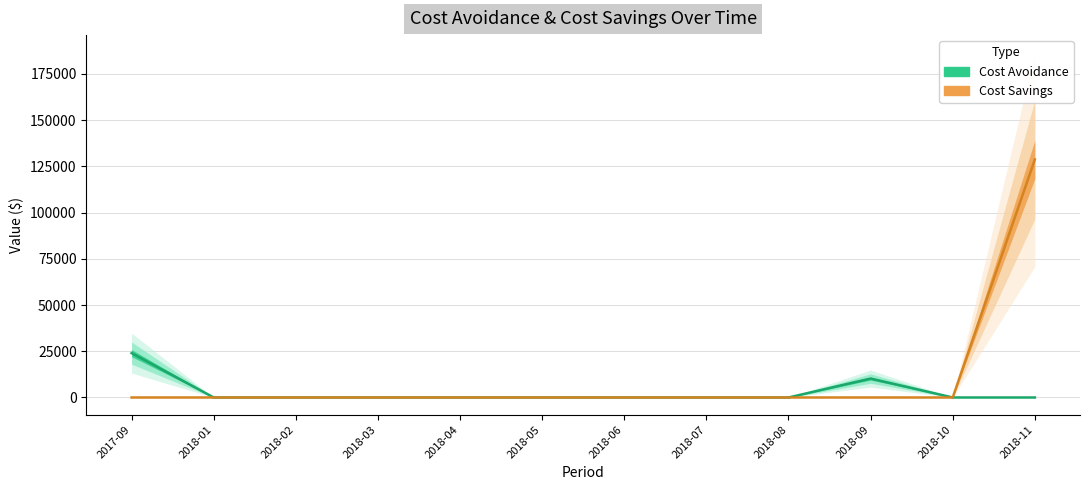

Reading left to right, transcribe all the data shown in this chart.

Cost Avoidance: 2017-09=24000.0	2018-01=0.0	2018-02=0.0	2018-03=0.0	2018-04=0.0	2018-05=0.0	2018-06=0.0	2018-07=0.0	2018-08=0.0	2018-09=10236.4	2018-10=0.0	2018-11=0.0
Cost Savings: 2017-09=0.0	2018-01=0.0	2018-02=0.0	2018-03=0.0	2018-04=0.0	2018-05=0.0	2018-06=0.0	2018-07=0.0	2018-08=0.0	2018-09=0.0	2018-10=0.0	2018-11=128676.0